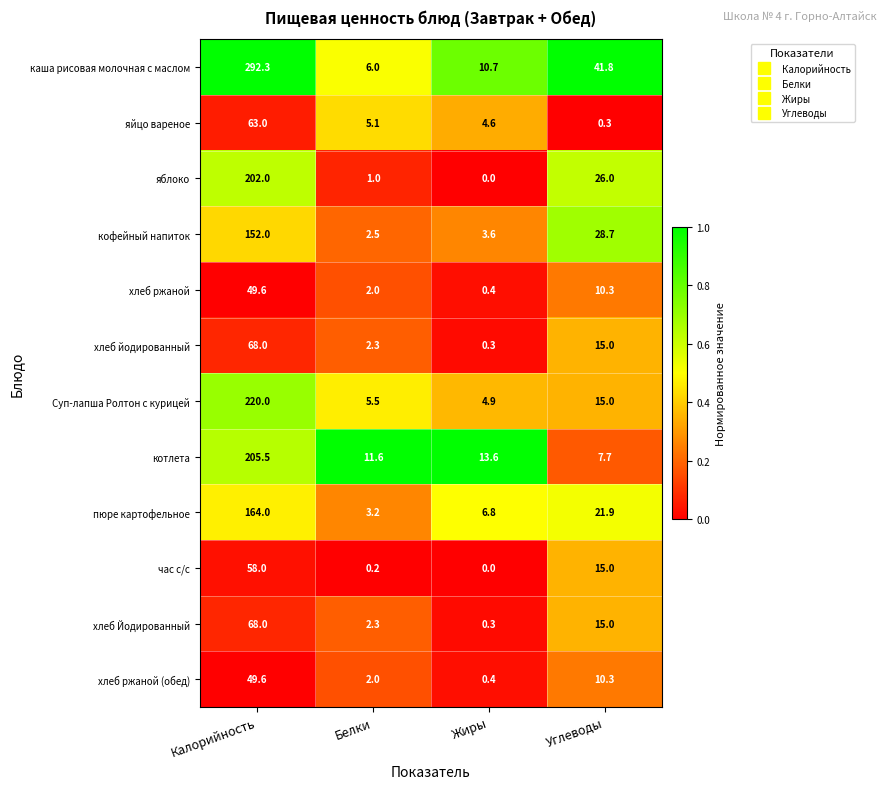

At which label does Суп-лапша Ролтон с курицей first exceed 15?

Калорийность